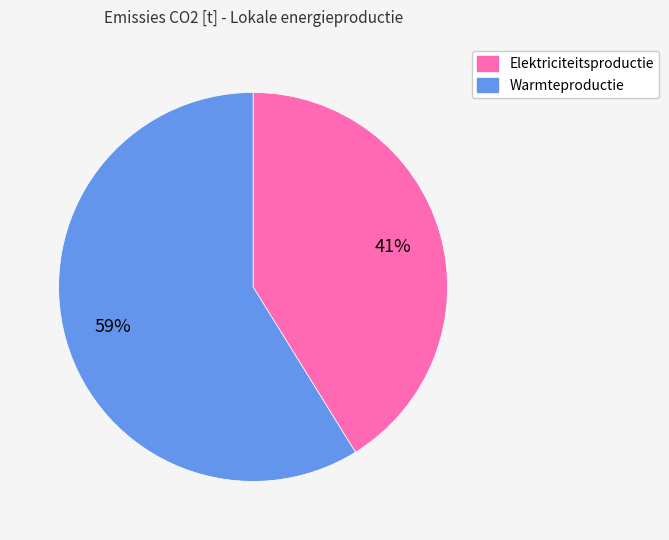

To the nearest percent, what percentage of the pie is Warmteproductie?

59%